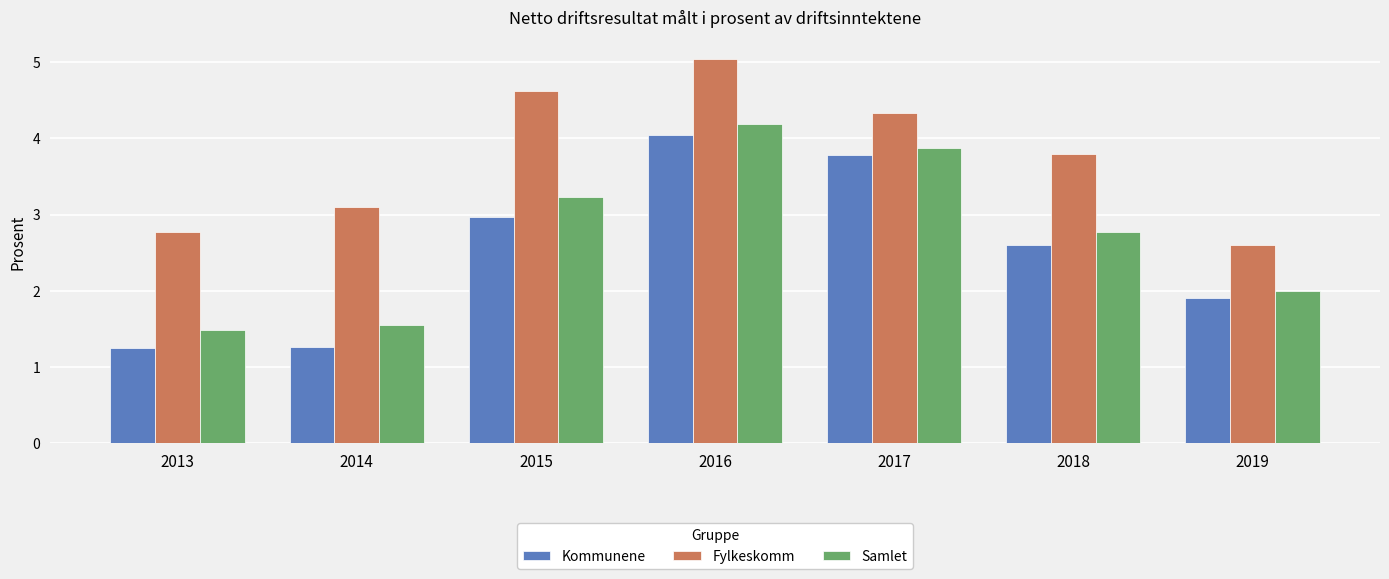

Which category has the highest value in the Fylkeskomm series?

2016